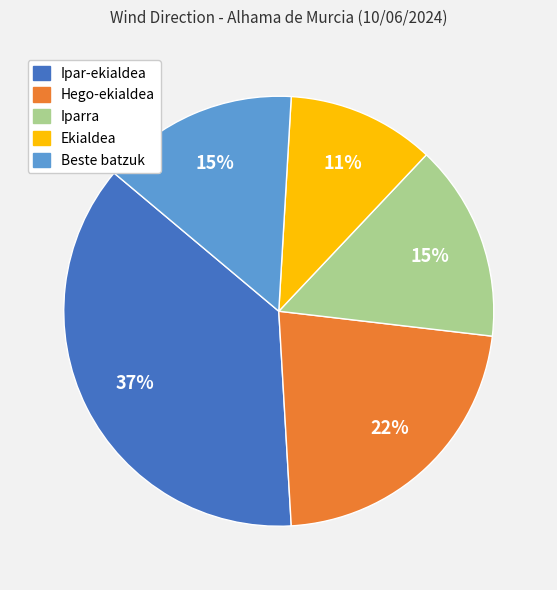

To the nearest percent, what percentage of the pie is Ekialdea?

11%